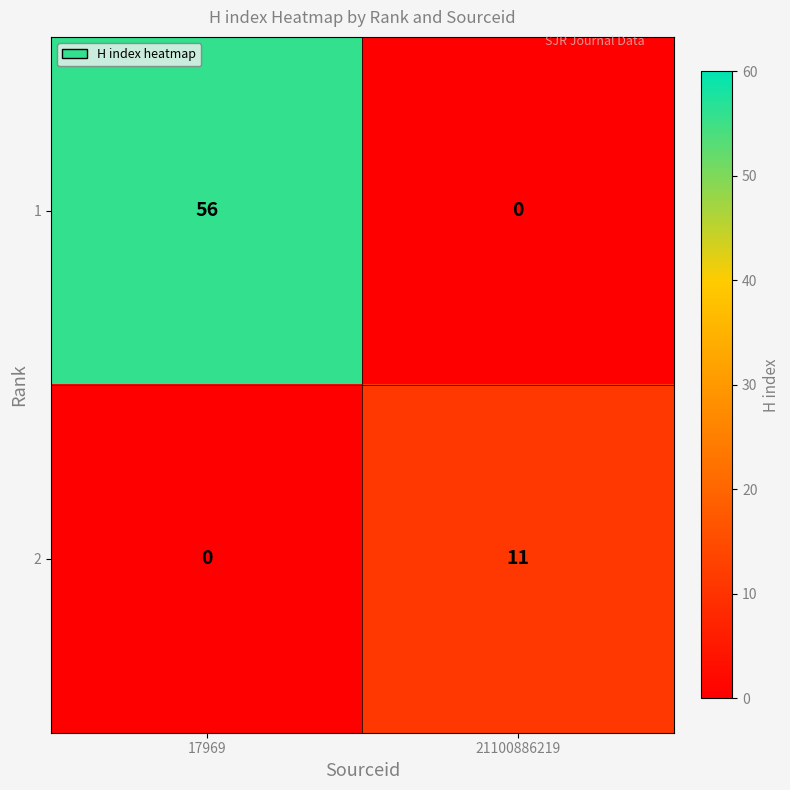

Reading left to right, transcribe all the data shown in this chart.

1: 56	0
2: 0	11